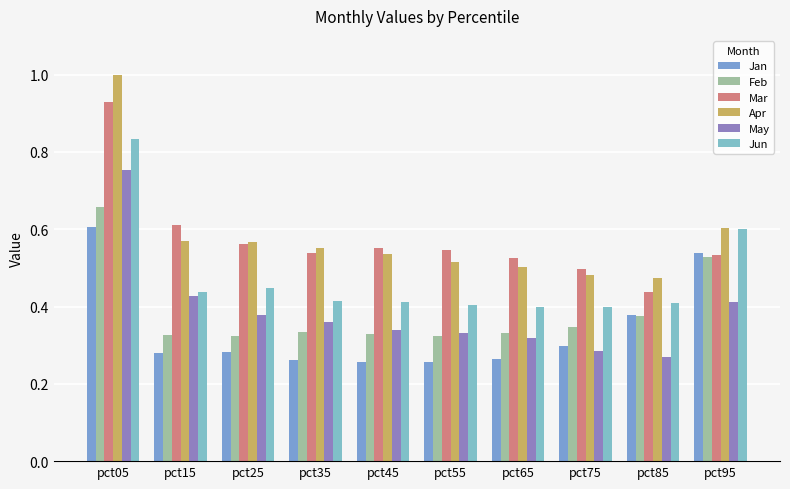

Count the number of categories in the chart.

10